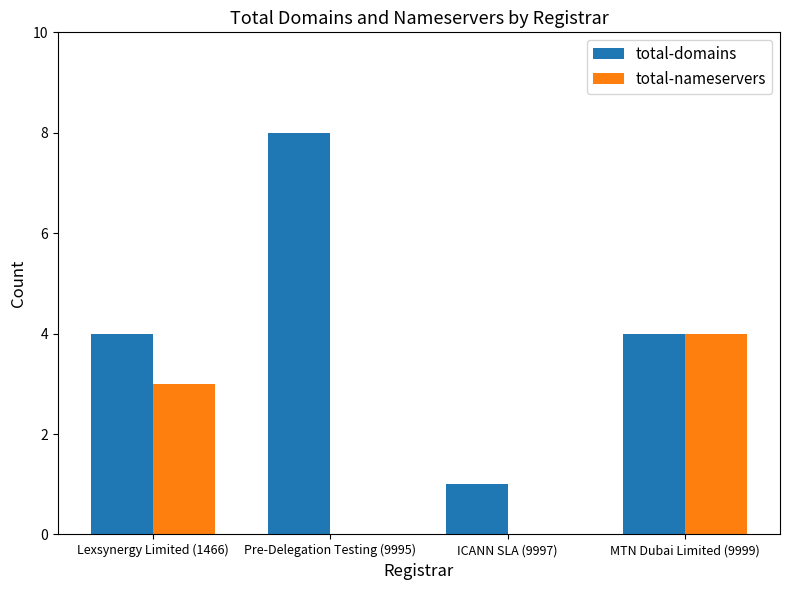

Which label corresponds to the largest value in the chart?

Pre-Delegation Testing (9995)